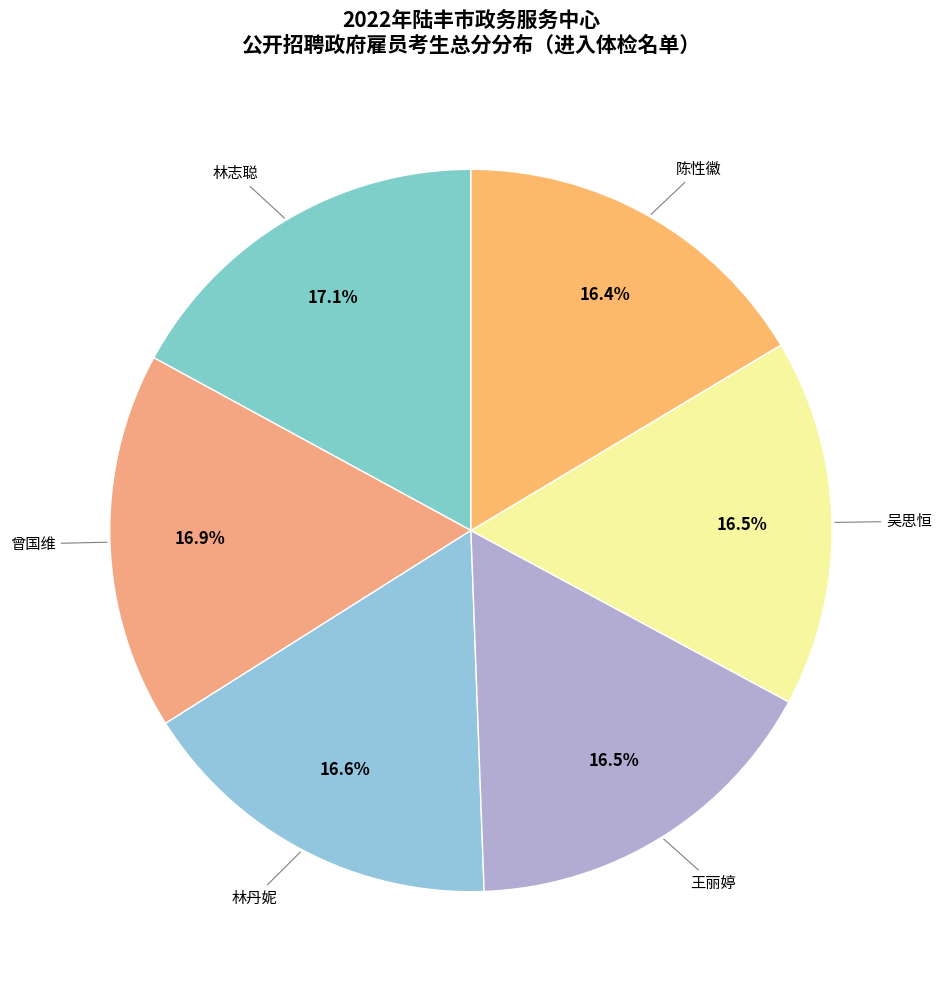

Does any single category account for the majority?

No